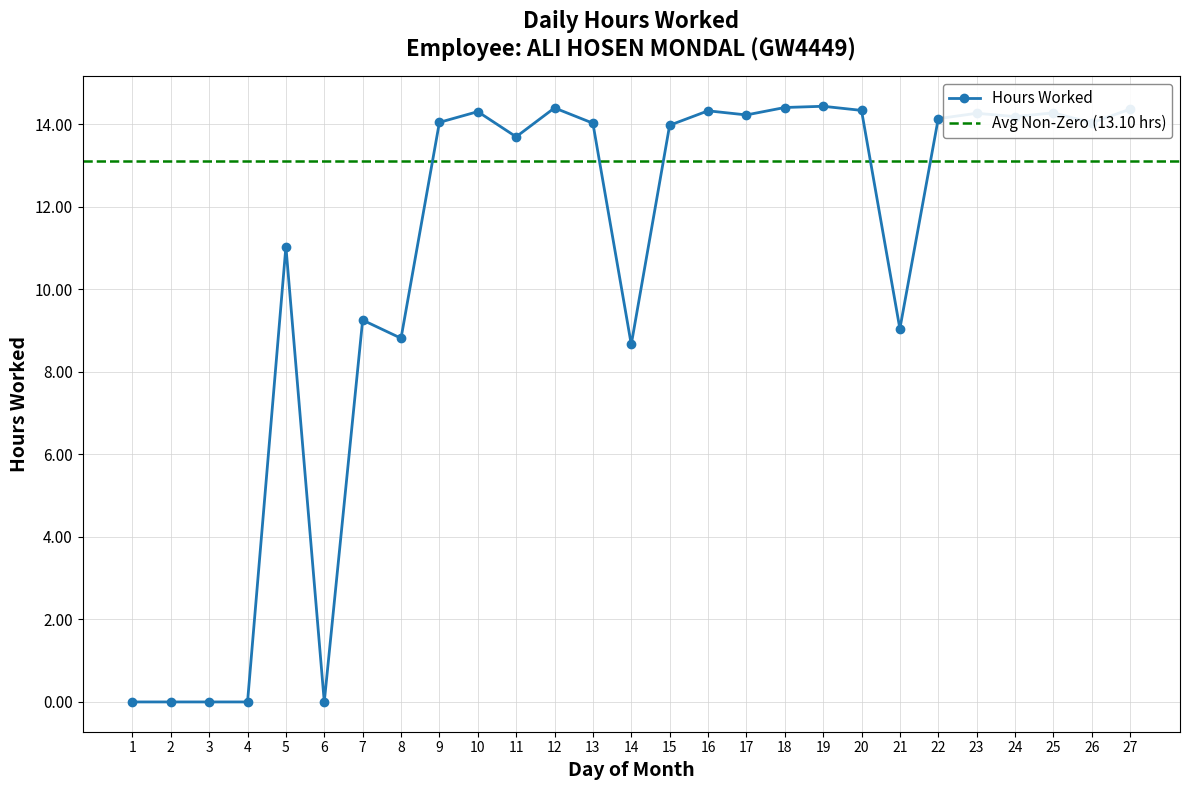

At which label is the value closest to 7?

14